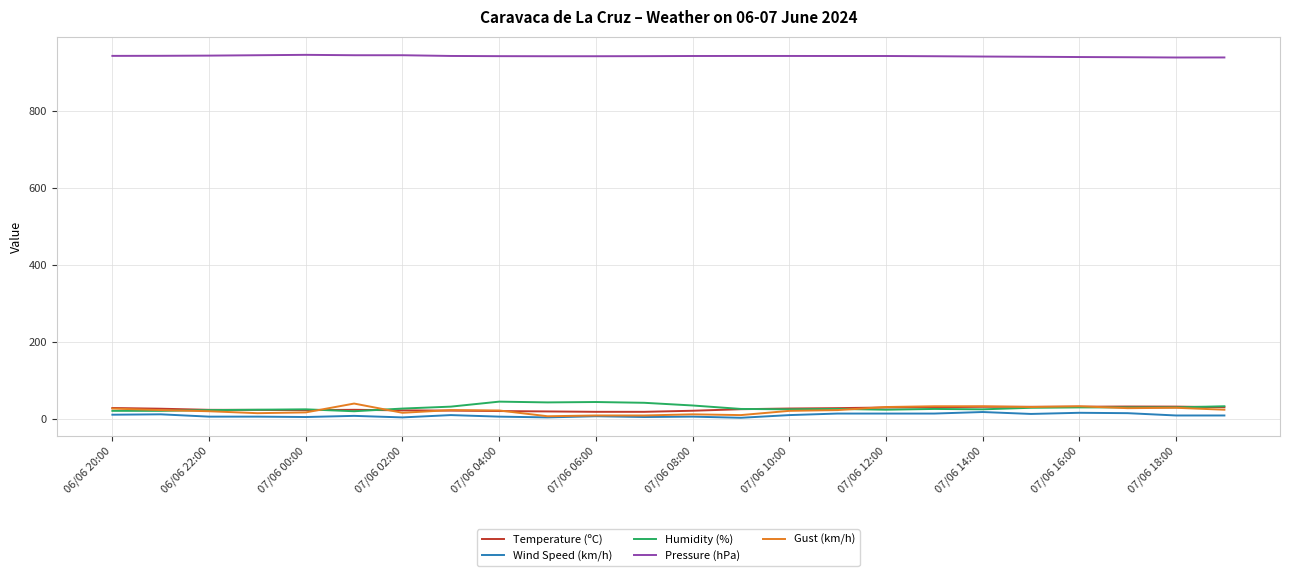

What is the lowest value of the Pressure (hPa) series?

938.9